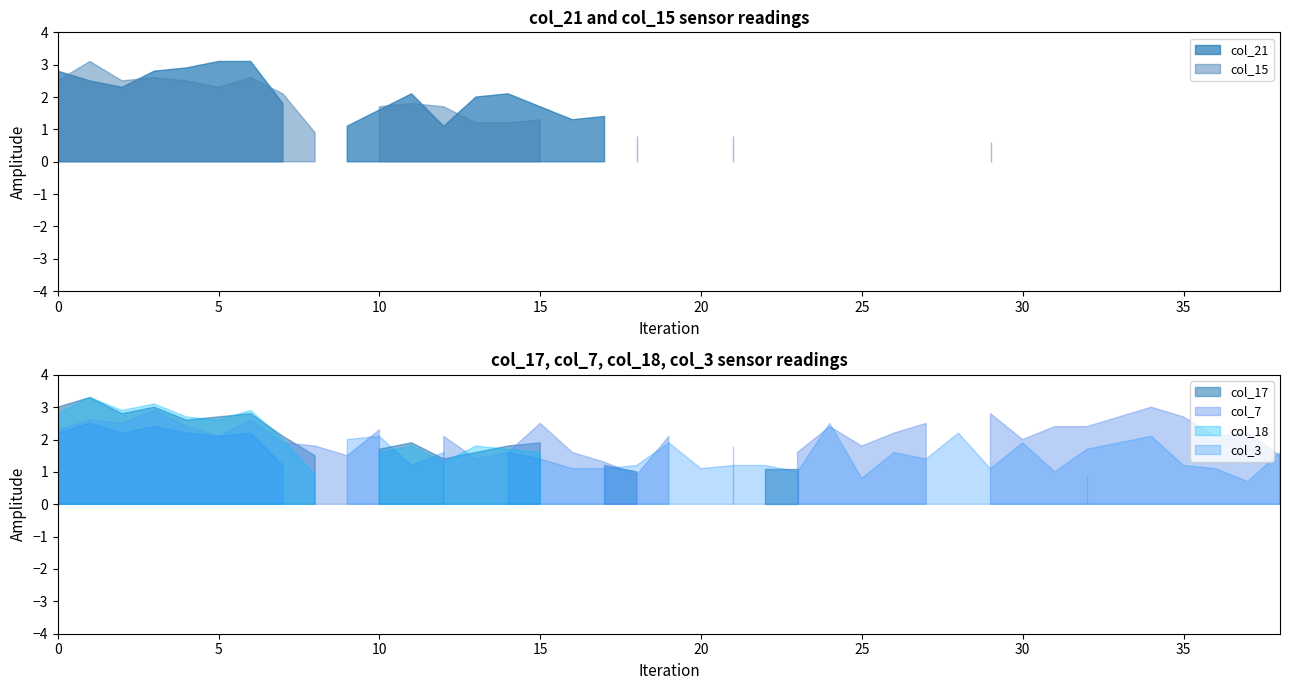

How many lines are shown in the chart?

6